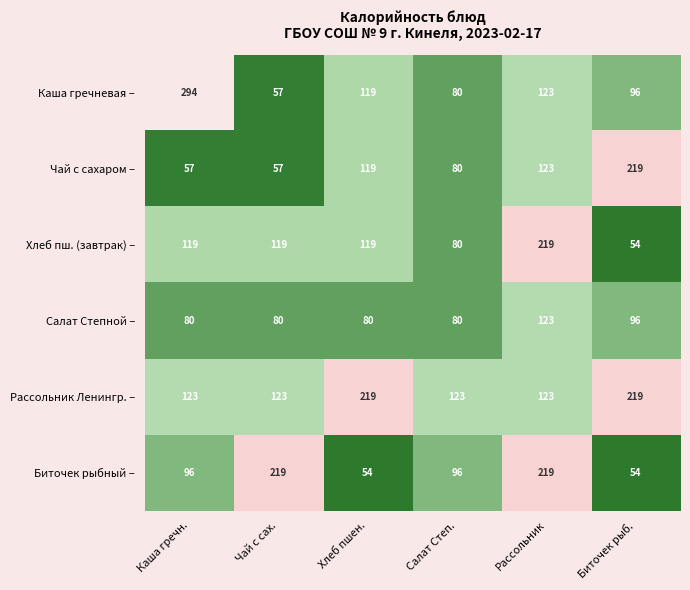

What is the difference between the second highest and minimum values in the Каша гречневая – series?

66